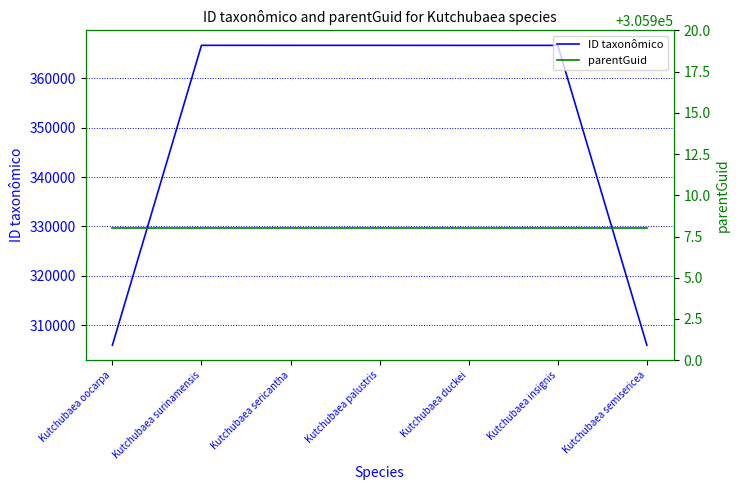

What is the label of the 3rd point from the right?

Kutchubaea duckei